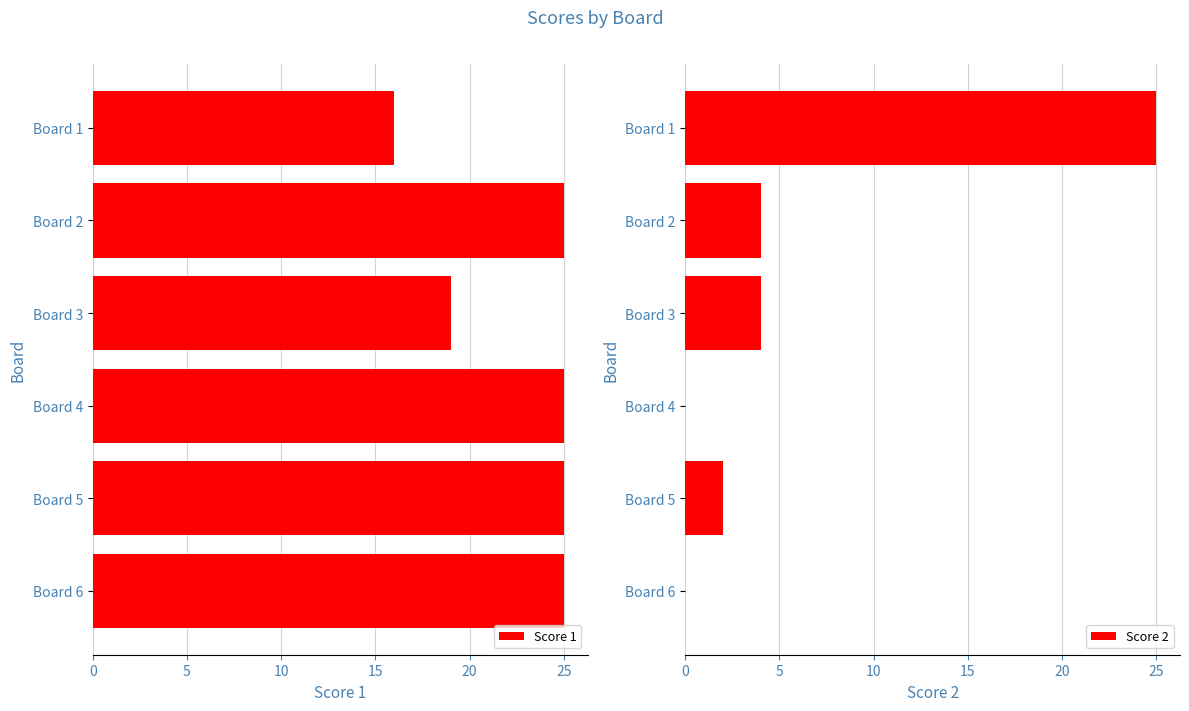

The value of Score 1 at Board 6 is 25. True or false?

True